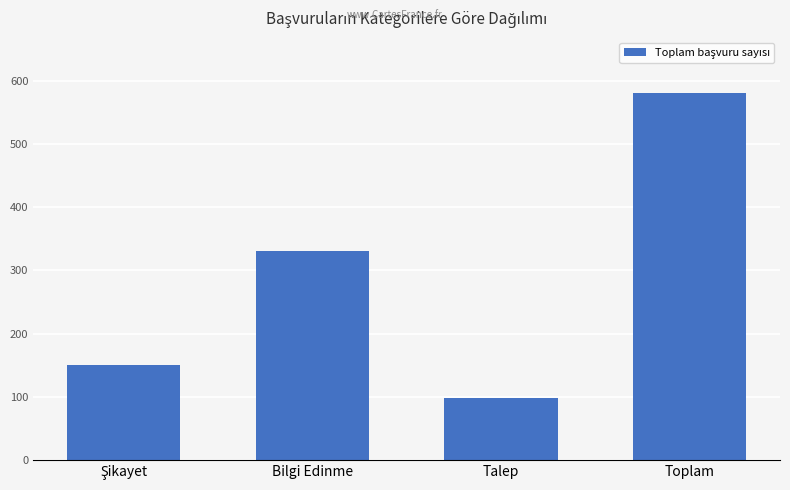

What is the difference between the maximum and minimum values?

482